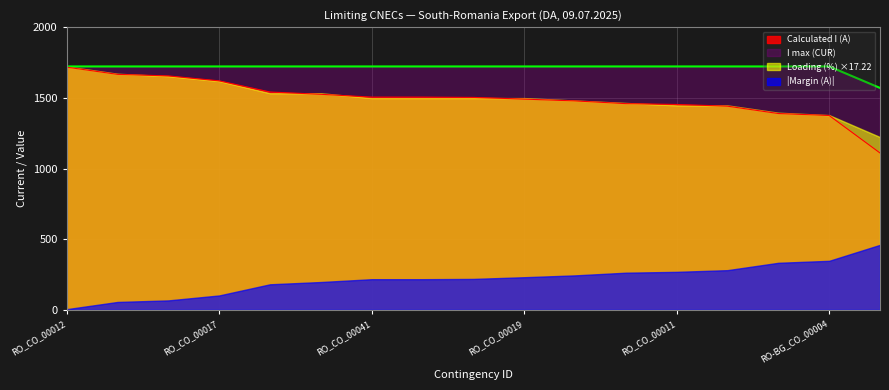

Which series has the largest total across all categories?

I max (CUR)